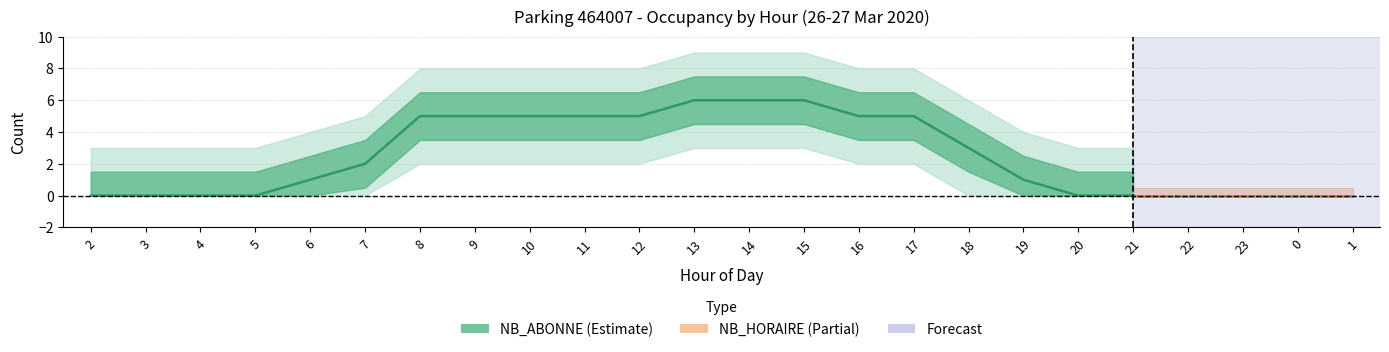

What is the difference between the maximum and minimum values in the NB_HORAIRE series?

1